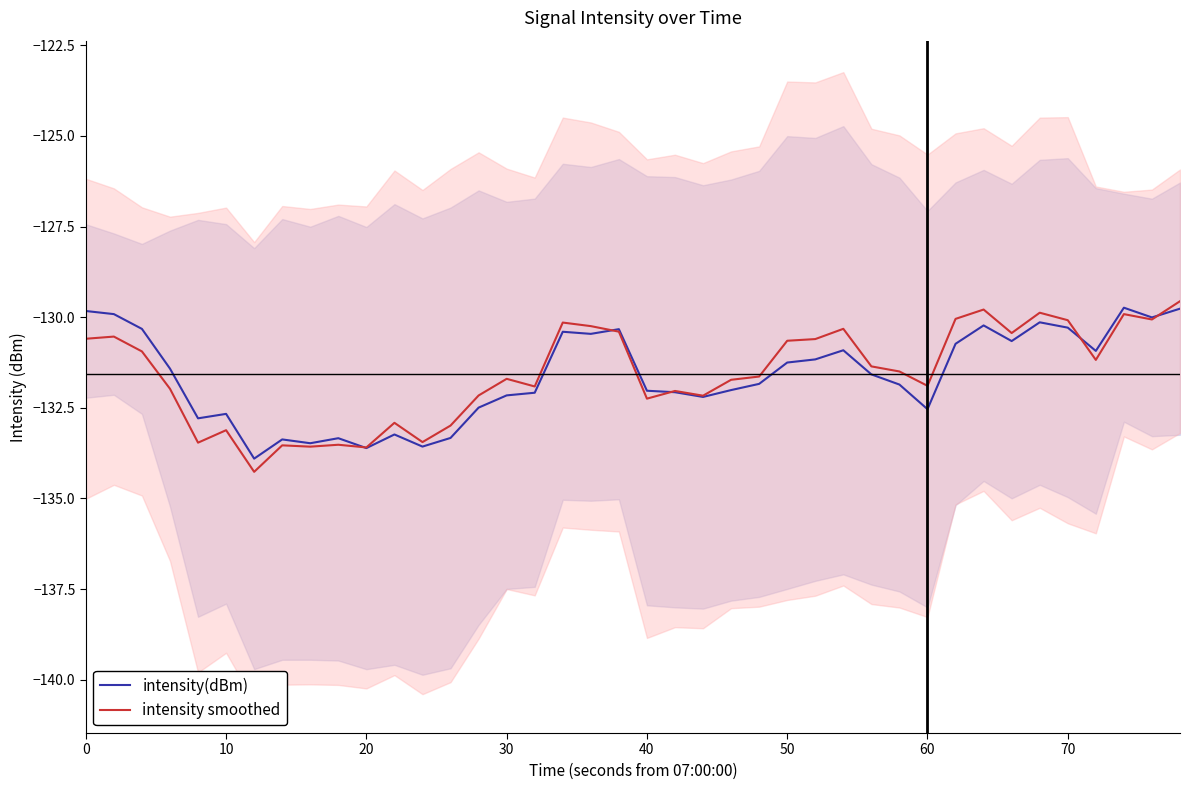

What is the maximum value for intensity smoothed?

-129.6